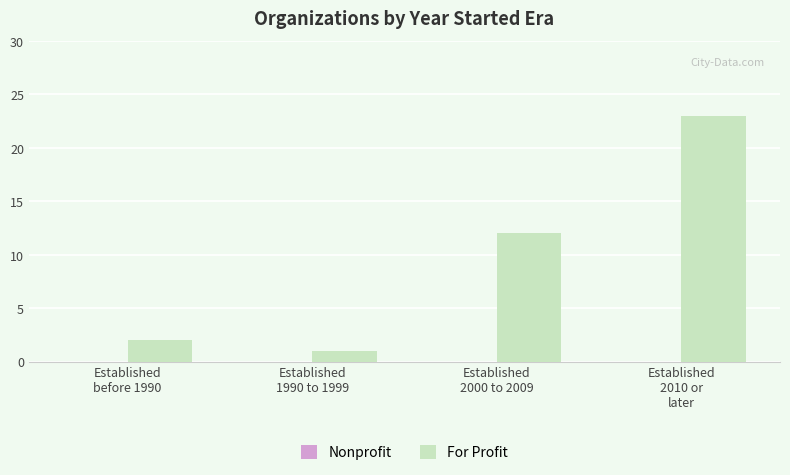

What is the maximum value shown in the chart?

23